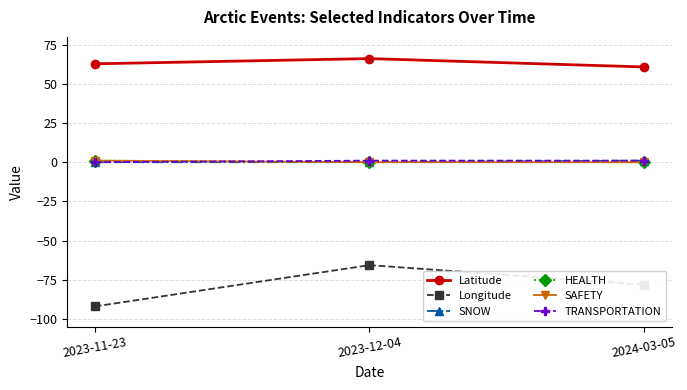

Reading right to left, extract all data points from this chart.

Latitude: 2024-03-05=60.8	2023-12-04=66.1	2023-11-23=62.8
Longitude: 2024-03-05=-78.2	2023-12-04=-65.7	2023-11-23=-92.1
SNOW: 2024-03-05=1.0	2023-12-04=0.0	2023-11-23=0.0
HEALTH: 2024-03-05=0.0	2023-12-04=0.0	2023-11-23=1.0
SAFETY: 2024-03-05=0.0	2023-12-04=0.0	2023-11-23=1.0
TRANSPORTATION: 2024-03-05=1.0	2023-12-04=1.0	2023-11-23=0.0